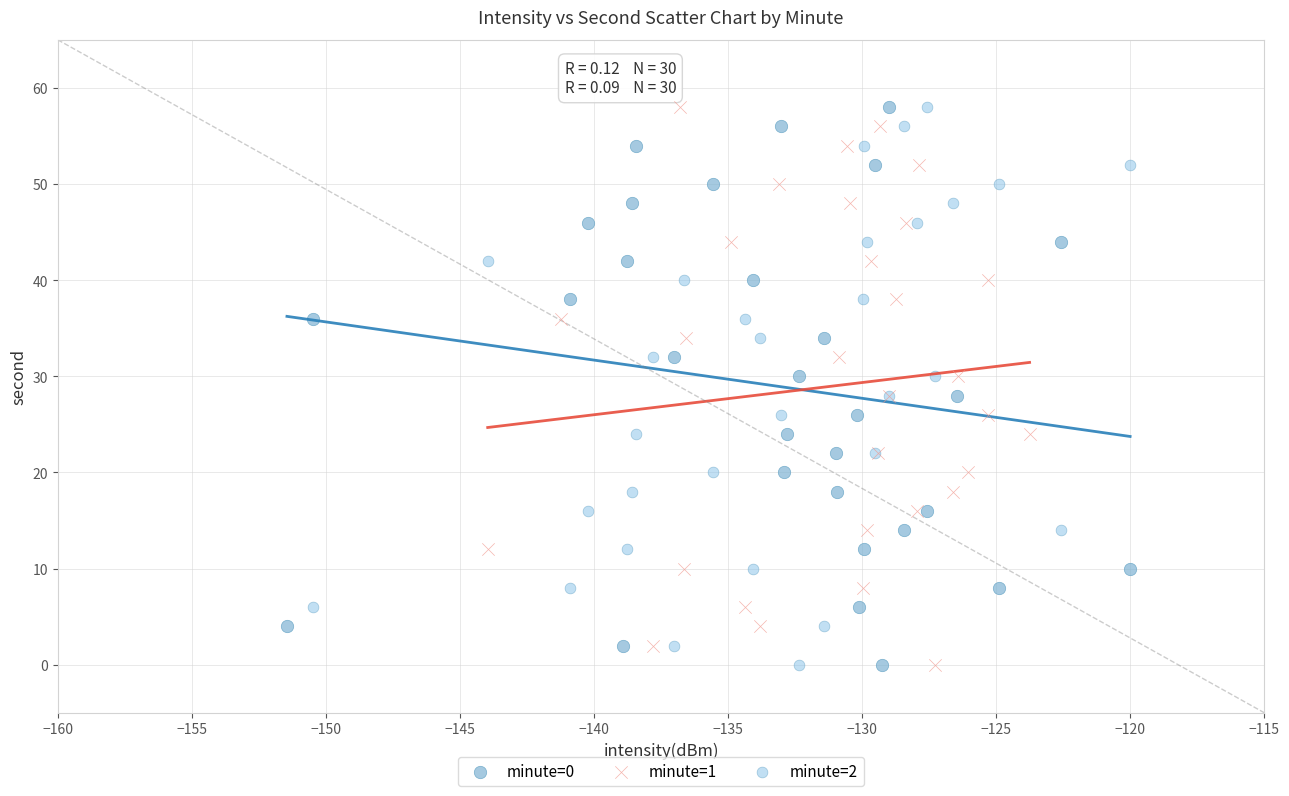

What are all the series names shown in the legend?

minute=0, minute=1, minute=2